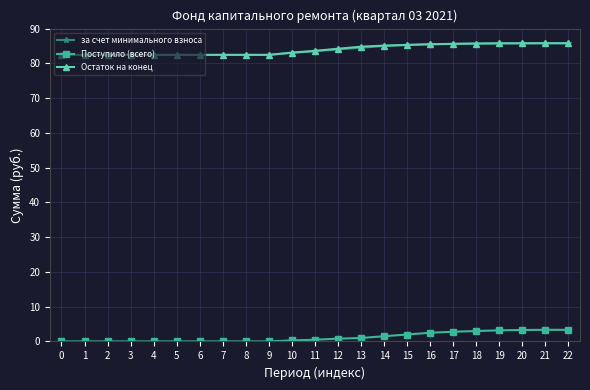

What are all the series names shown in the legend?

за счет минимального взноса, Поступило (всего), Остаток на конец